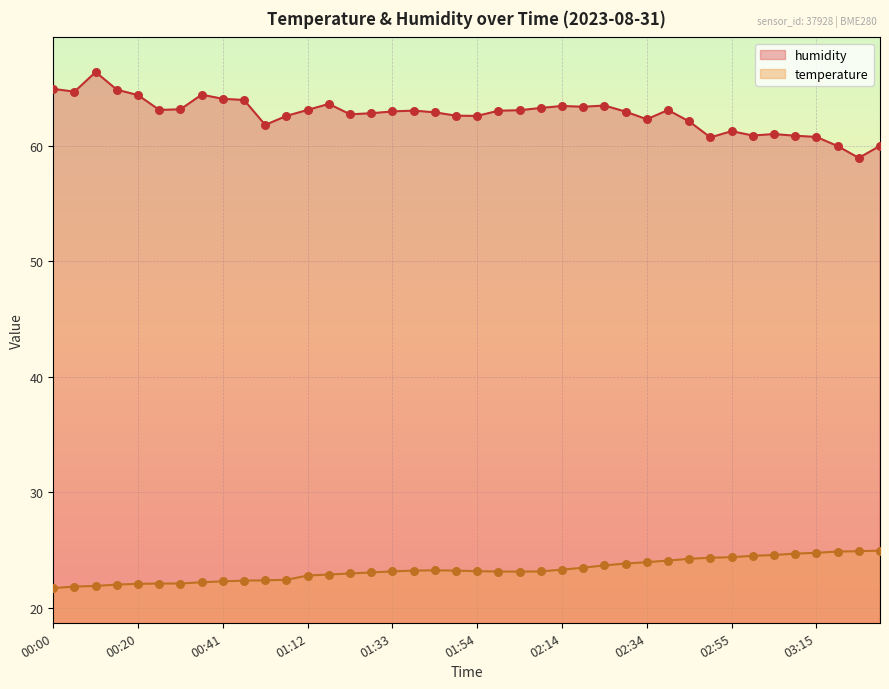

Which series has the widest spread of Y values?

humidity